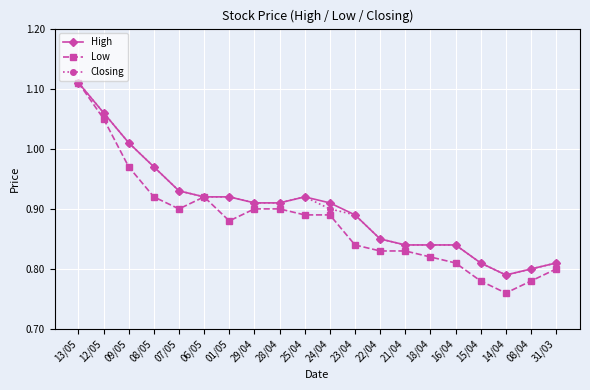

Does the chart have visible grid lines?

Yes